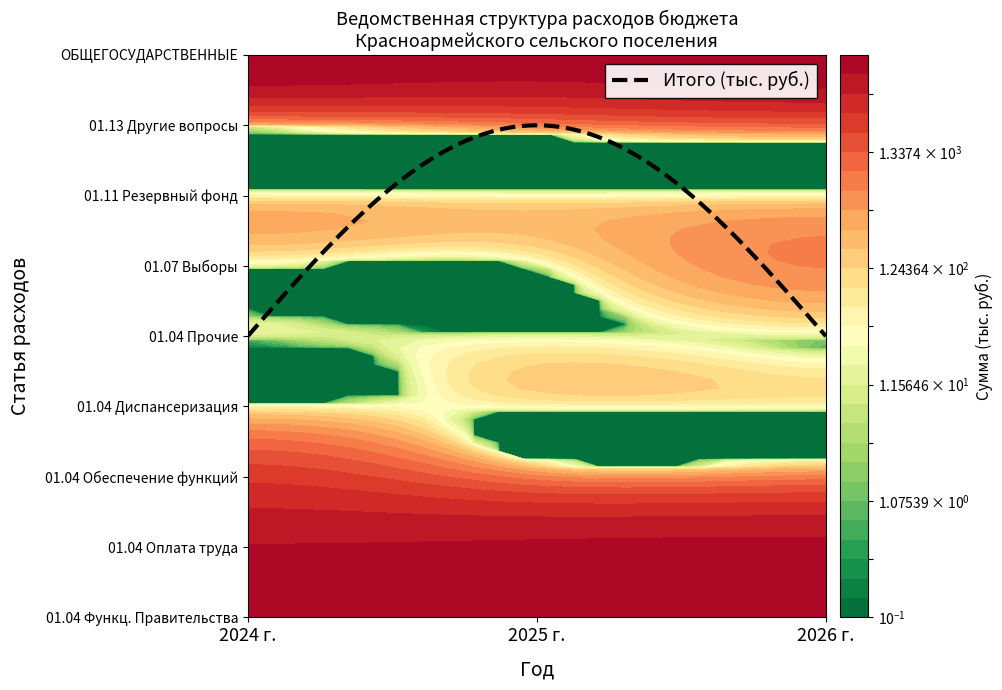

What is the spread (max minus min) of values at 4?

40.0